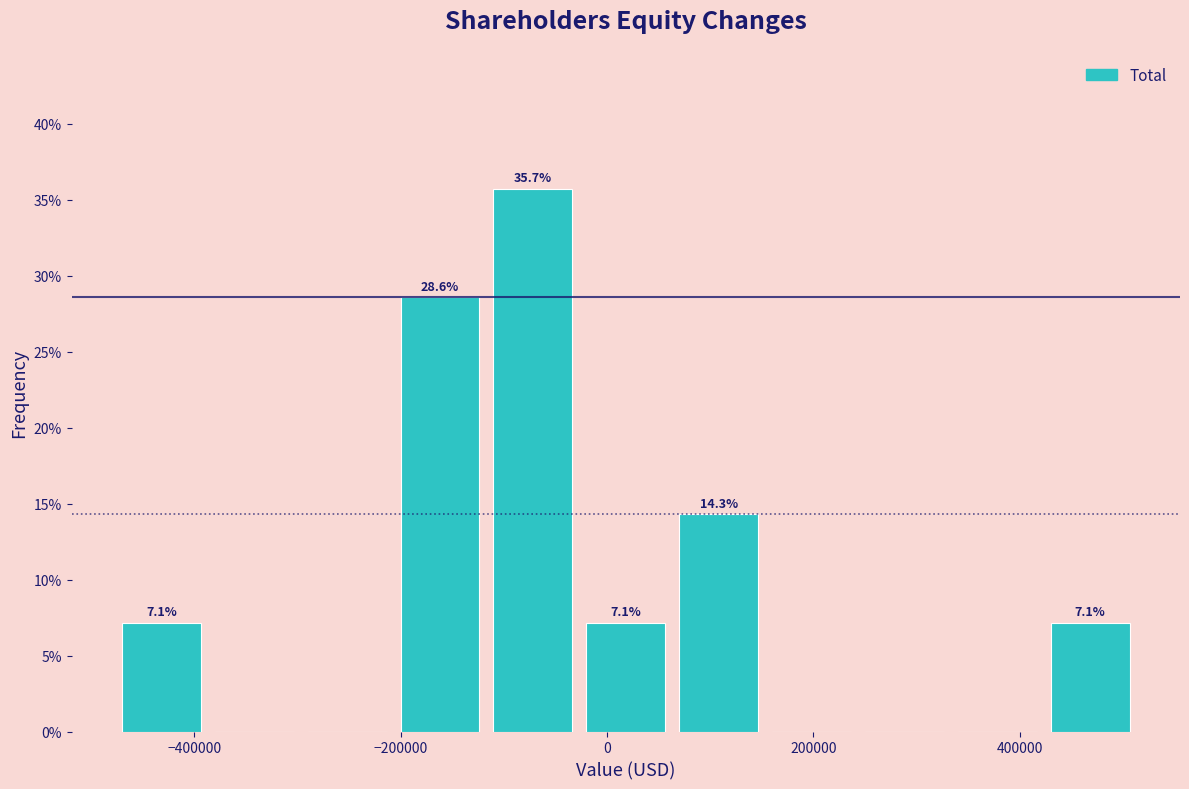

Which range on the x-axis has the tallest bar?

-110000 to -20000